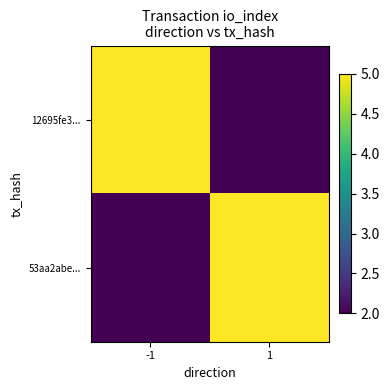

Count the number of categories in the chart.

2